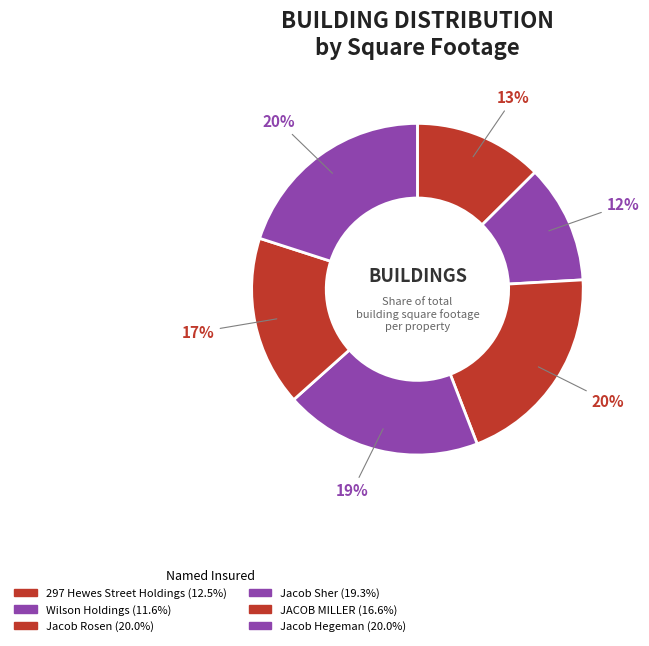

Count the number of slices in the pie.

6